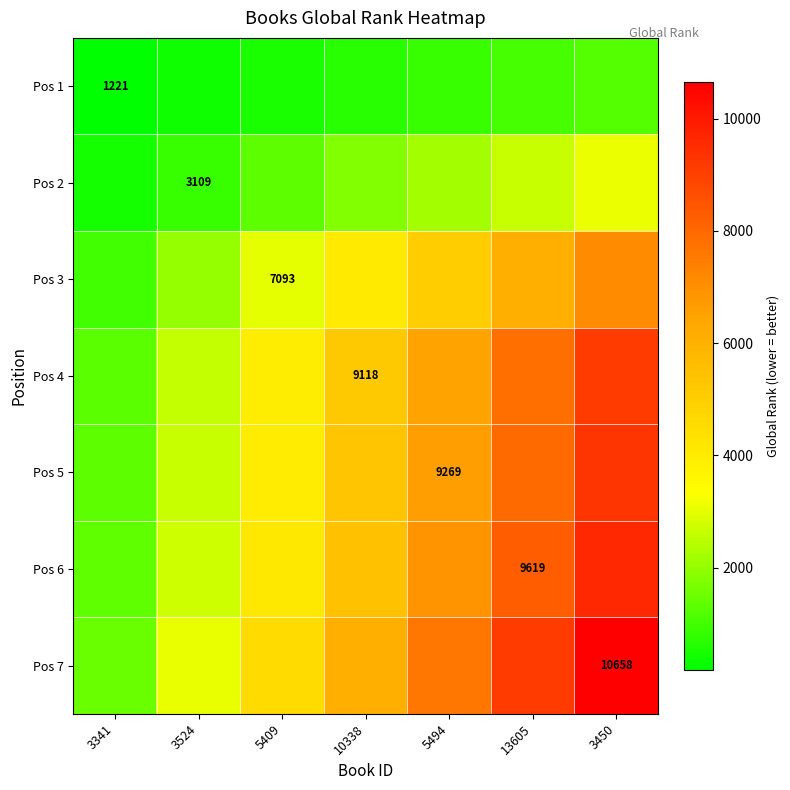

How many data points in Pos 5 are above 5296?

4